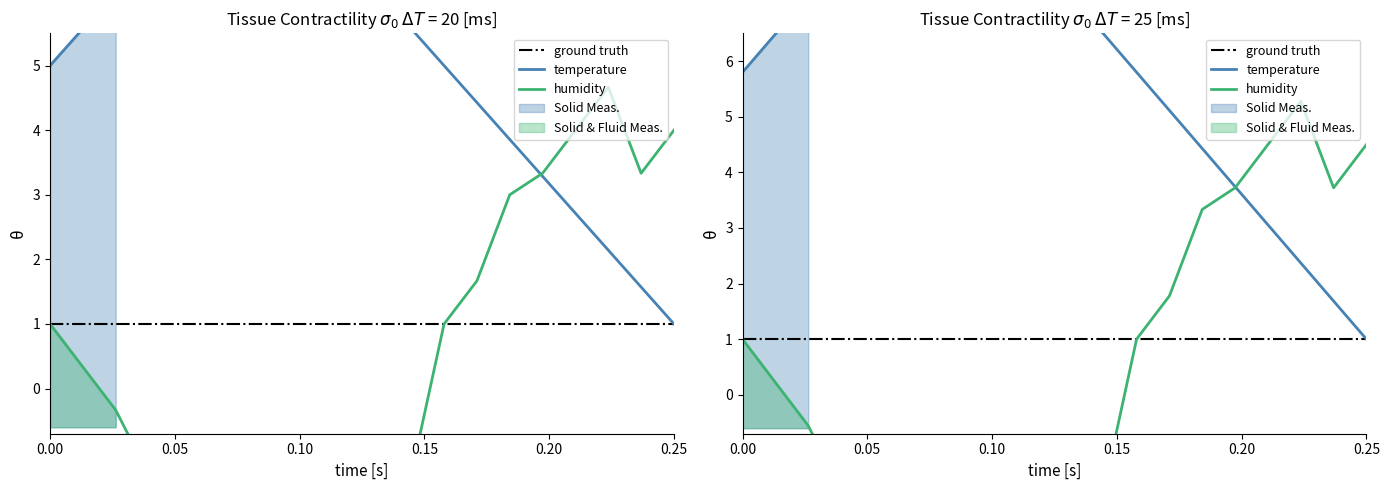

What is the lowest value of the humidity series?

-2.9